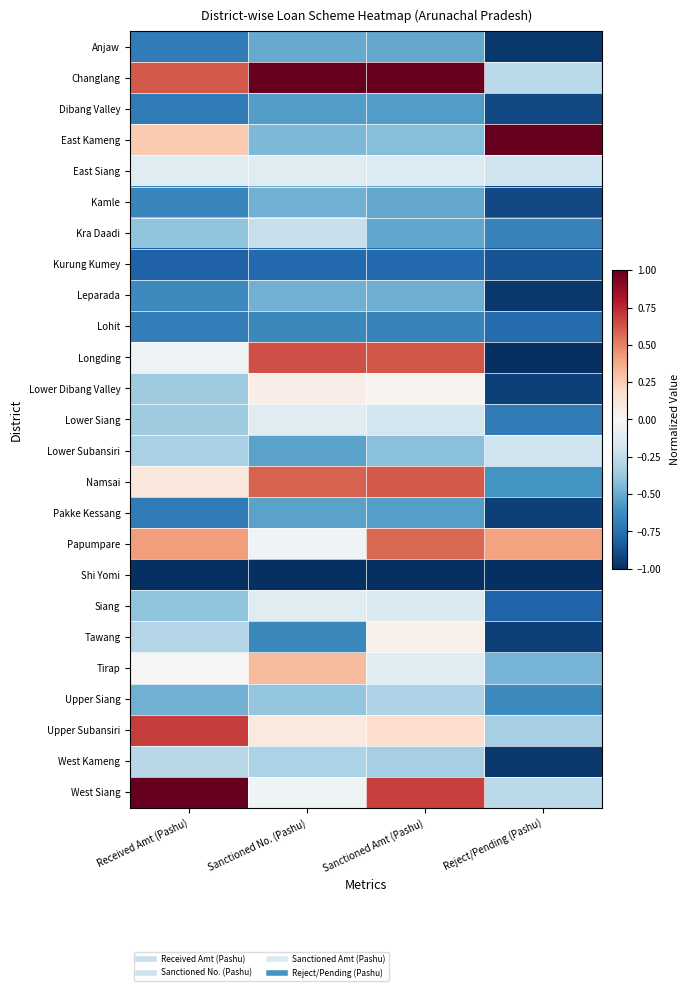

What is the difference between the highest and lowest values at Reject/Pending (Pashu)?

2.0